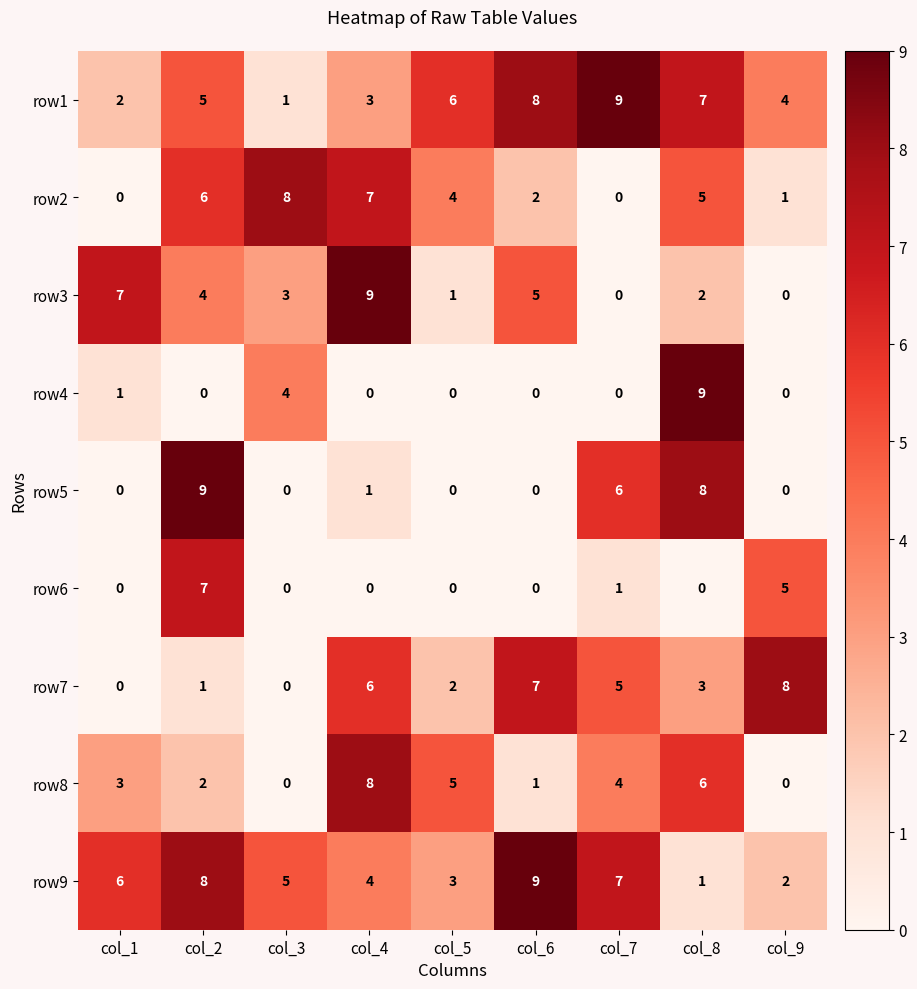

Count the number of categories in the chart.

9